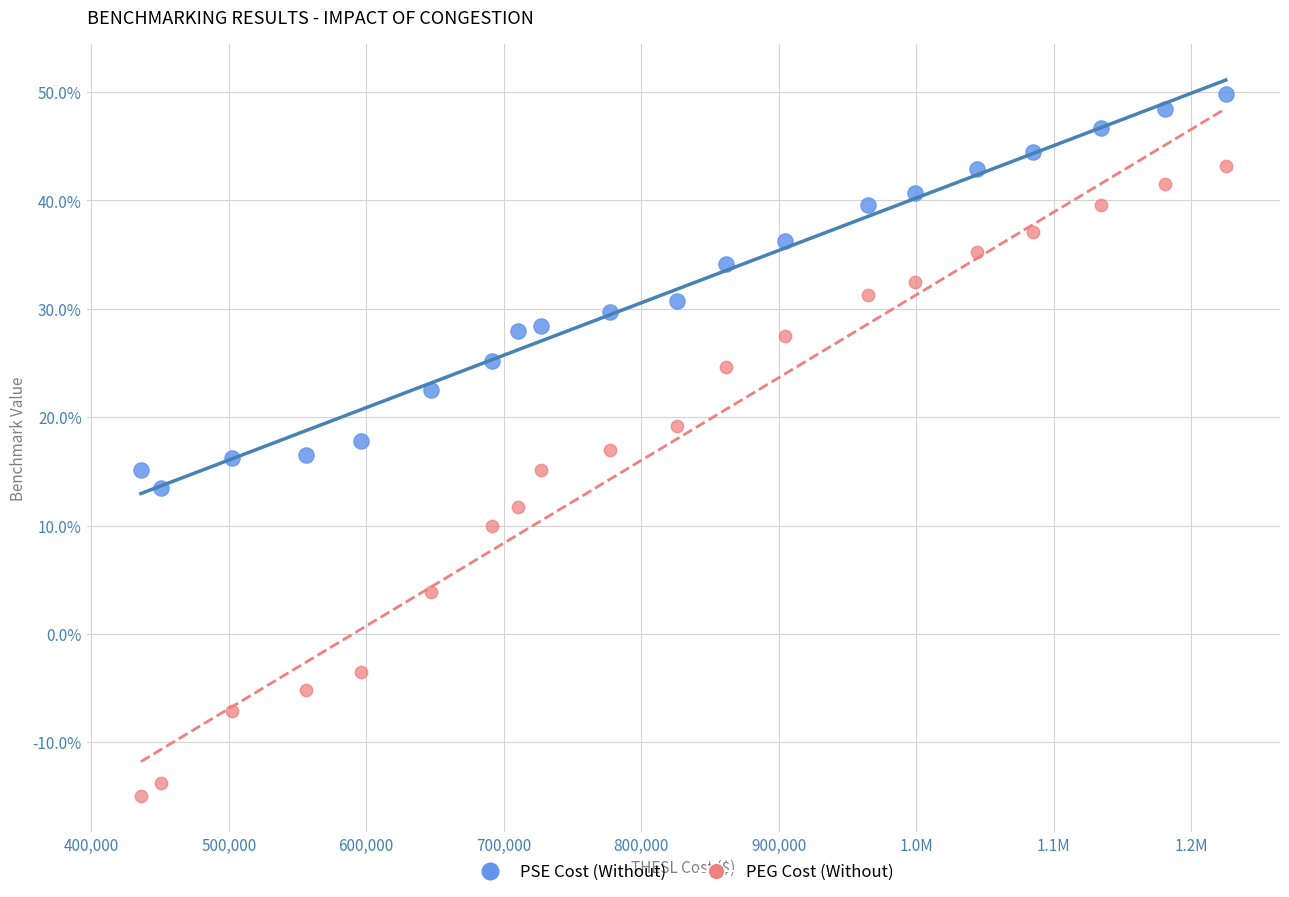

Which series contains the highest Y value?

PSE Cost (Without)